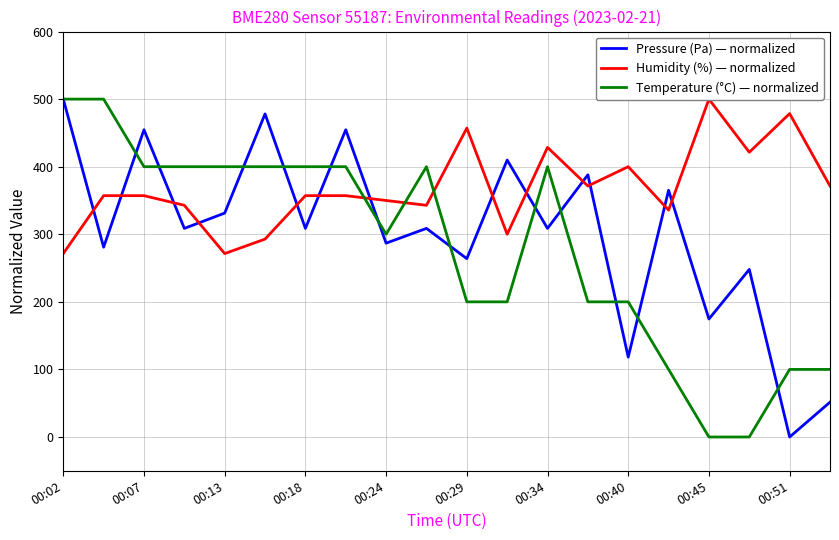

The value of Pressure (Pa) — normalized at 00:29 is 367.8. True or false?

False